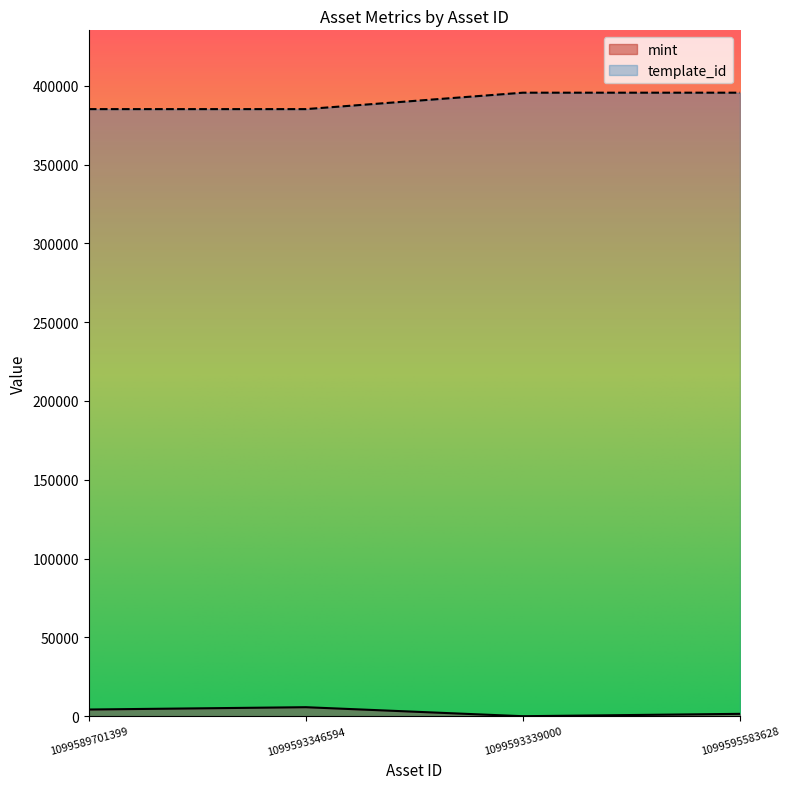

How many lines are shown in the chart?

2